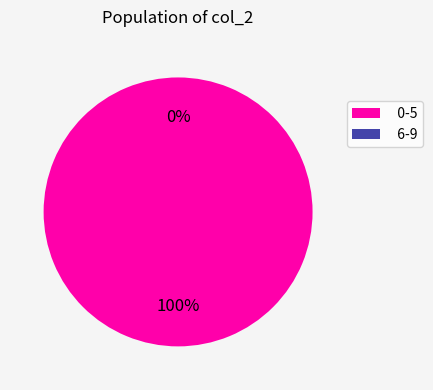

Which has a higher value, 6-9 or 0-5?

0-5